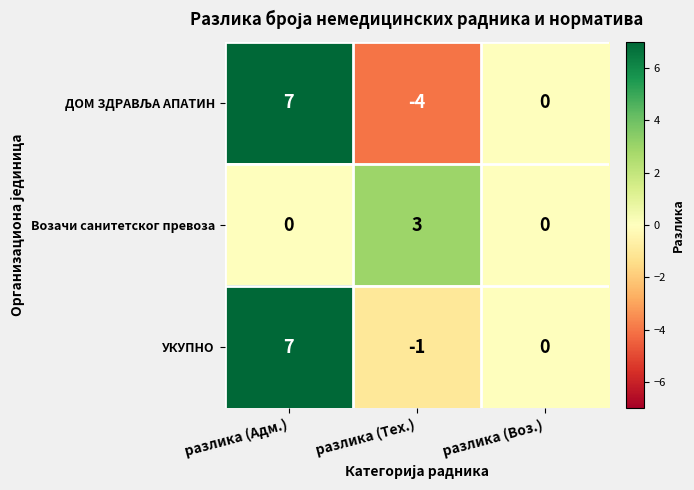

What is the difference between the highest and lowest values at разлика (Тех.)?

7